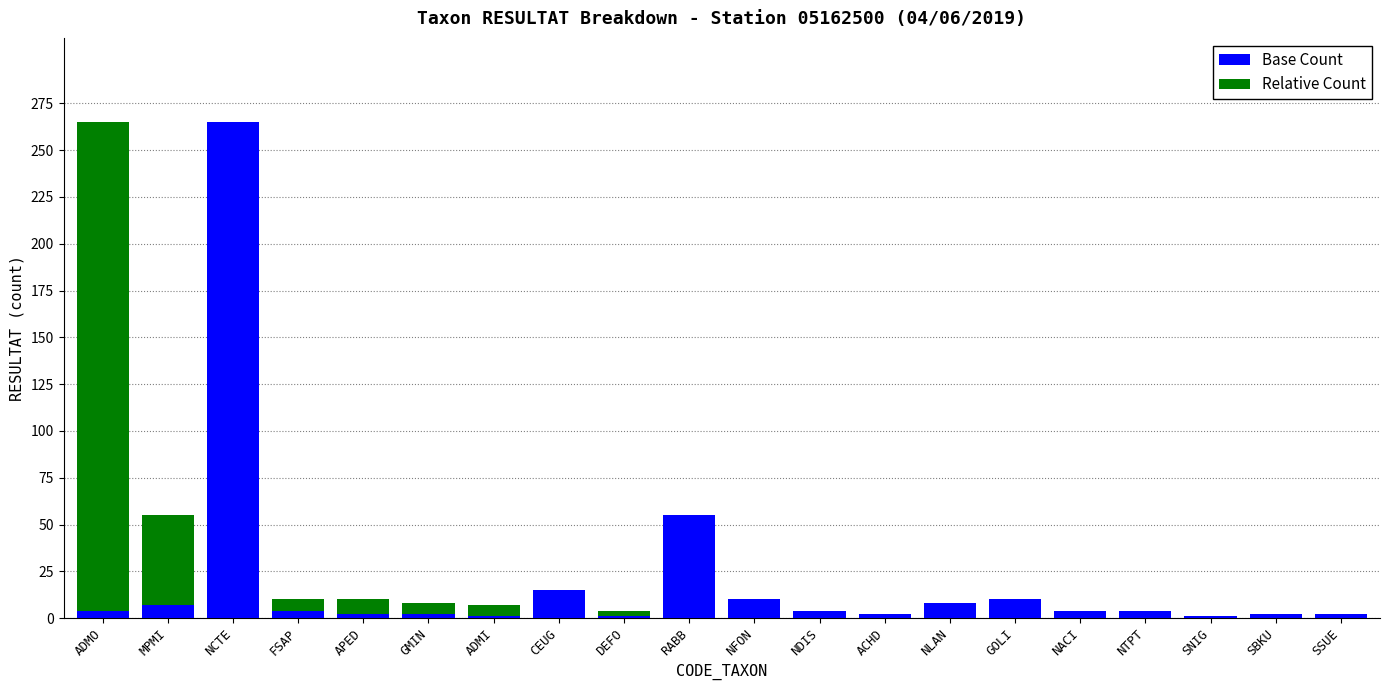

Are the bars horizontal?

No